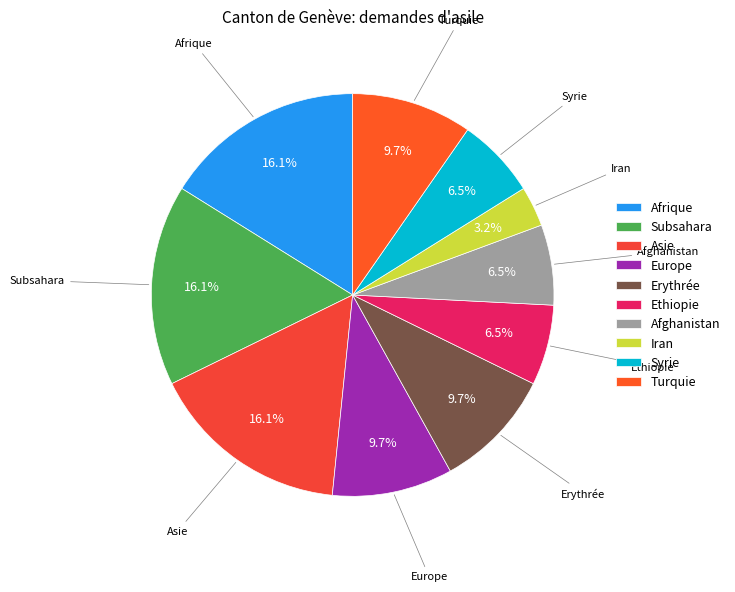

To the nearest percent, what is the difference between the largest and smallest slice percentages?

13%